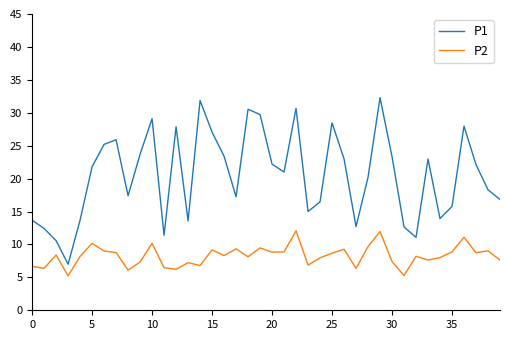

List the series in order of their peak value, highest first.

P1, P2